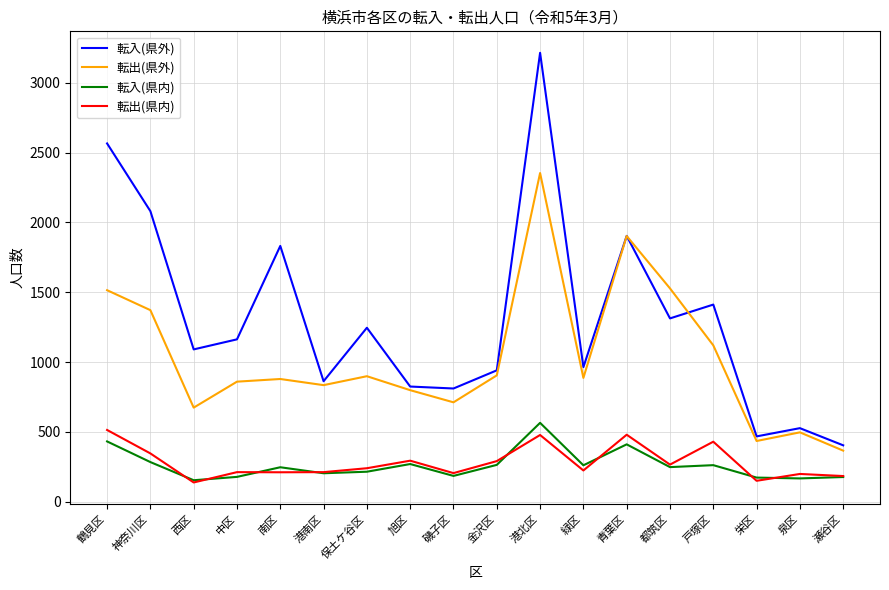

True or false: 転入(県外) and 転入(県内) intersect in this chart.

False